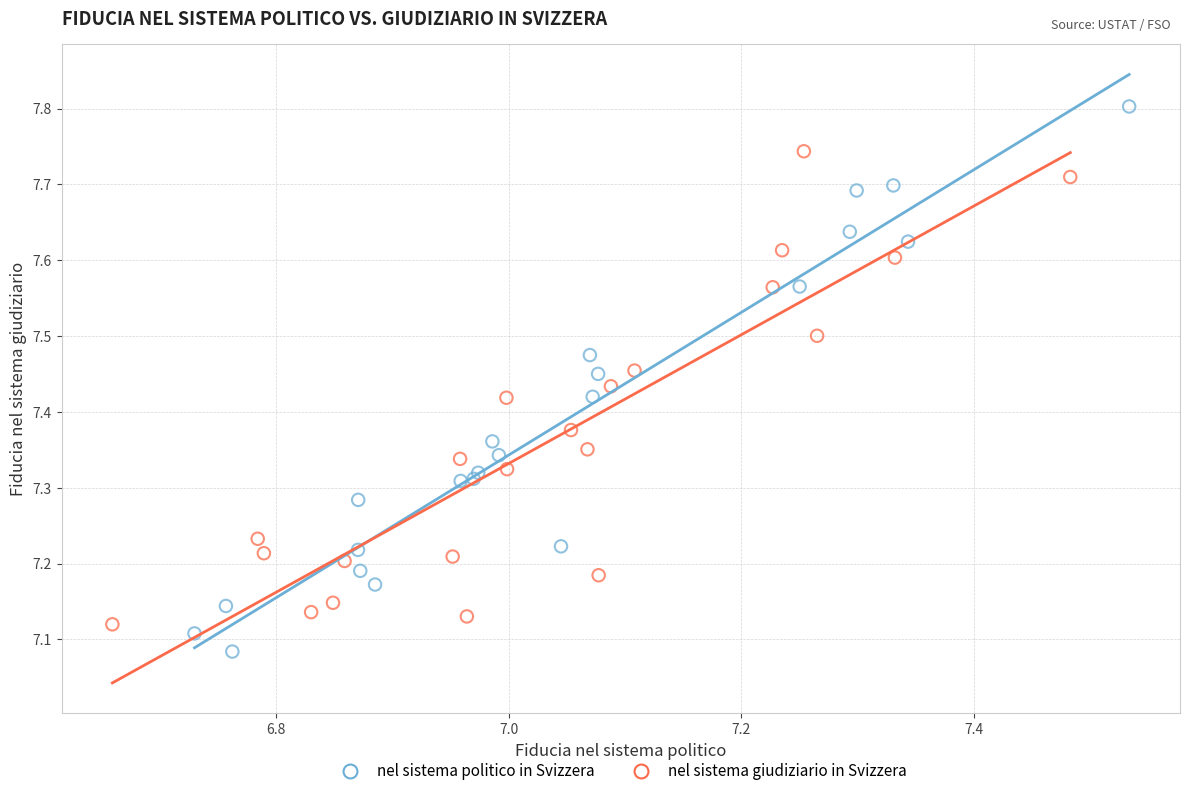

Which series contains the highest Y value?

nel sistema politico in Svizzera